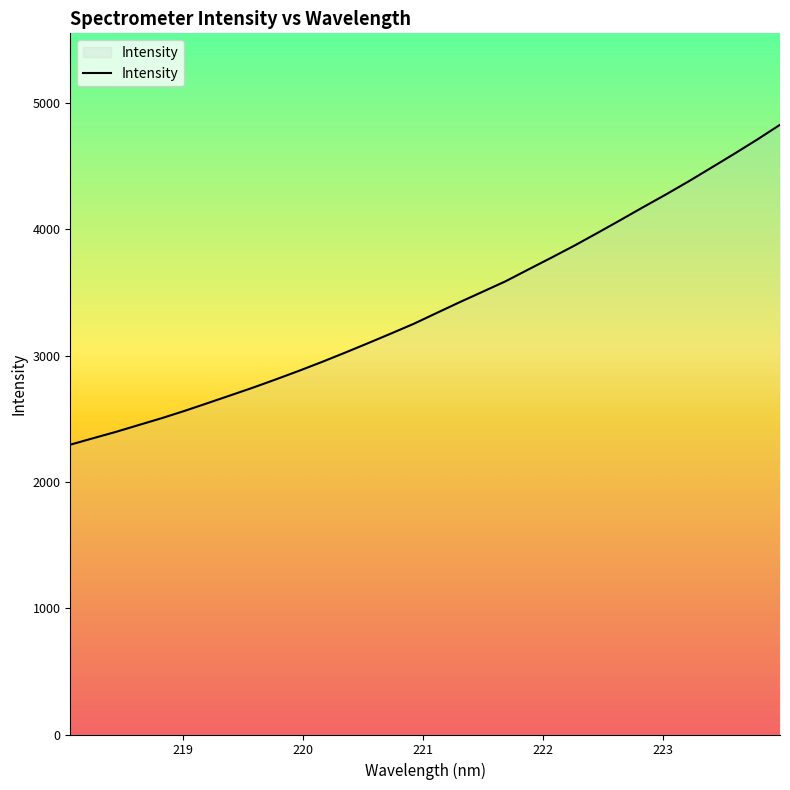

What is the difference between the maximum and minimum values?

2533.6